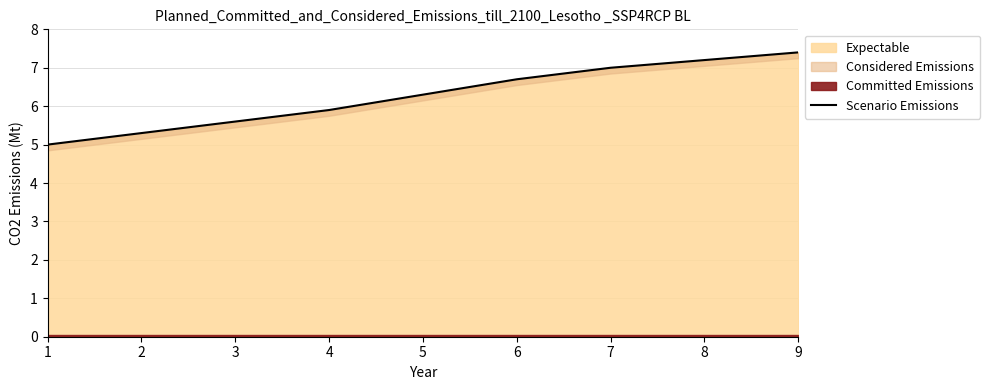

Rank the categories by value from highest to lowest.

9, 8, 7, 6, 5, 4, 3, 2, 1